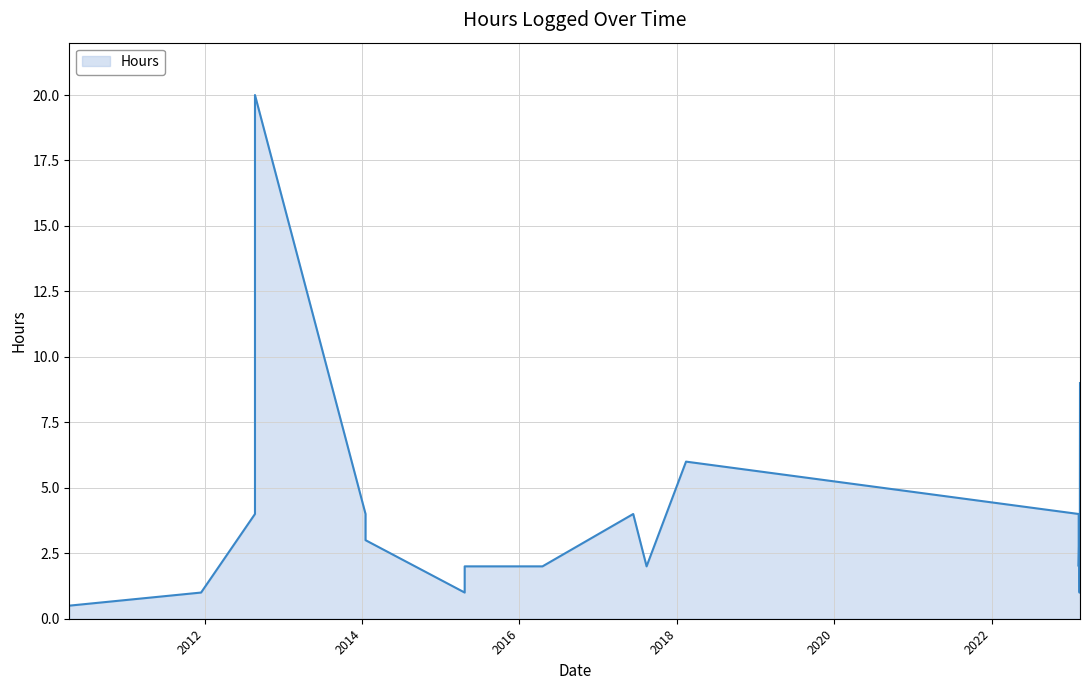

Is it true that the value at 04/17/2016 is 1.2?

False